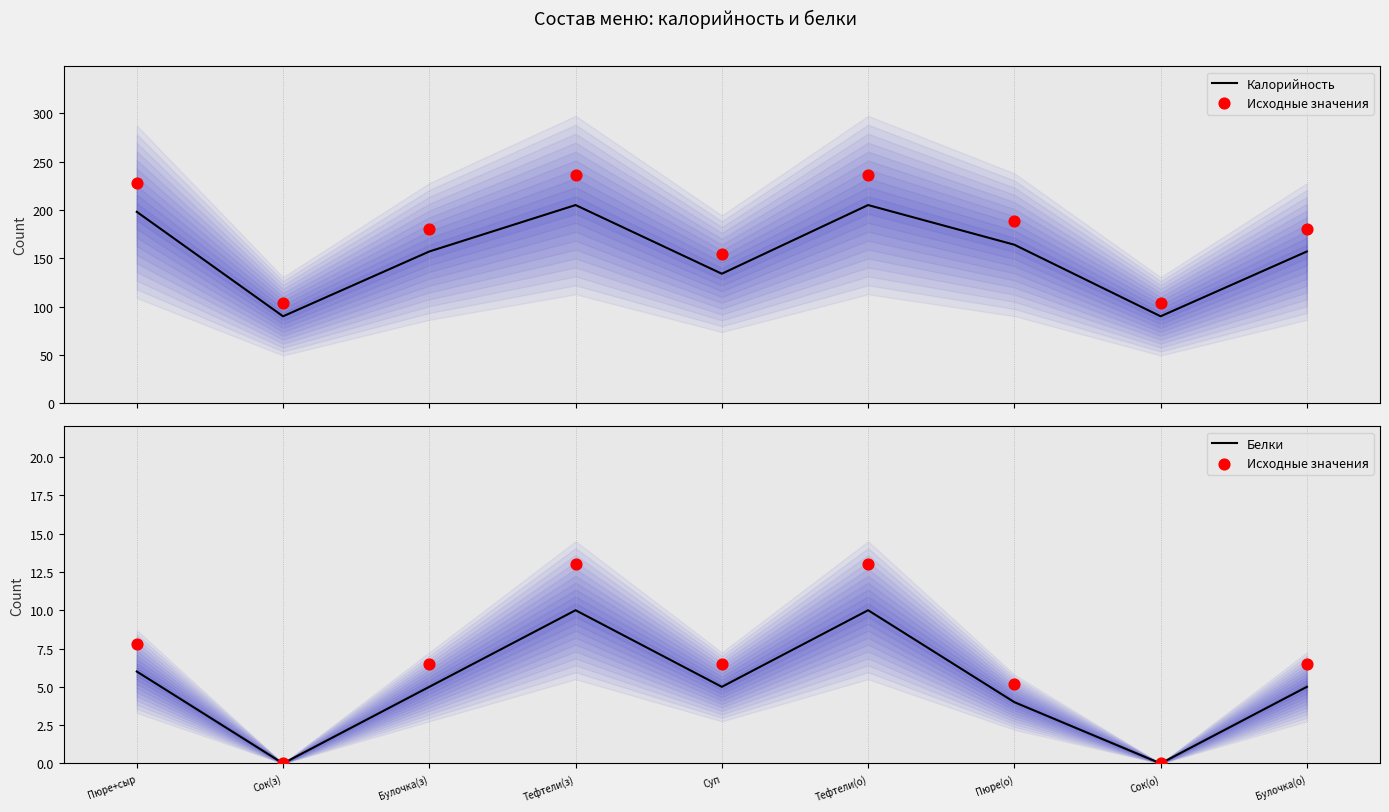

What are all the series names shown in the legend?

Калорийность, Исходные значения, Белки